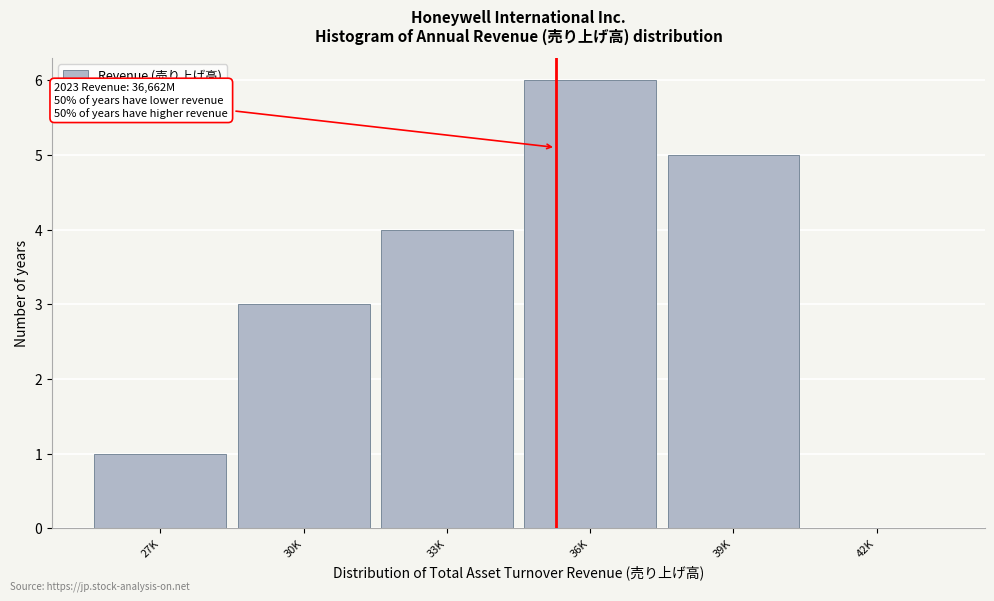

Reading left to right, list all the values displayed in this chart.

27K=1	30K=3	33K=4	36K=6	39K=5	42K=0